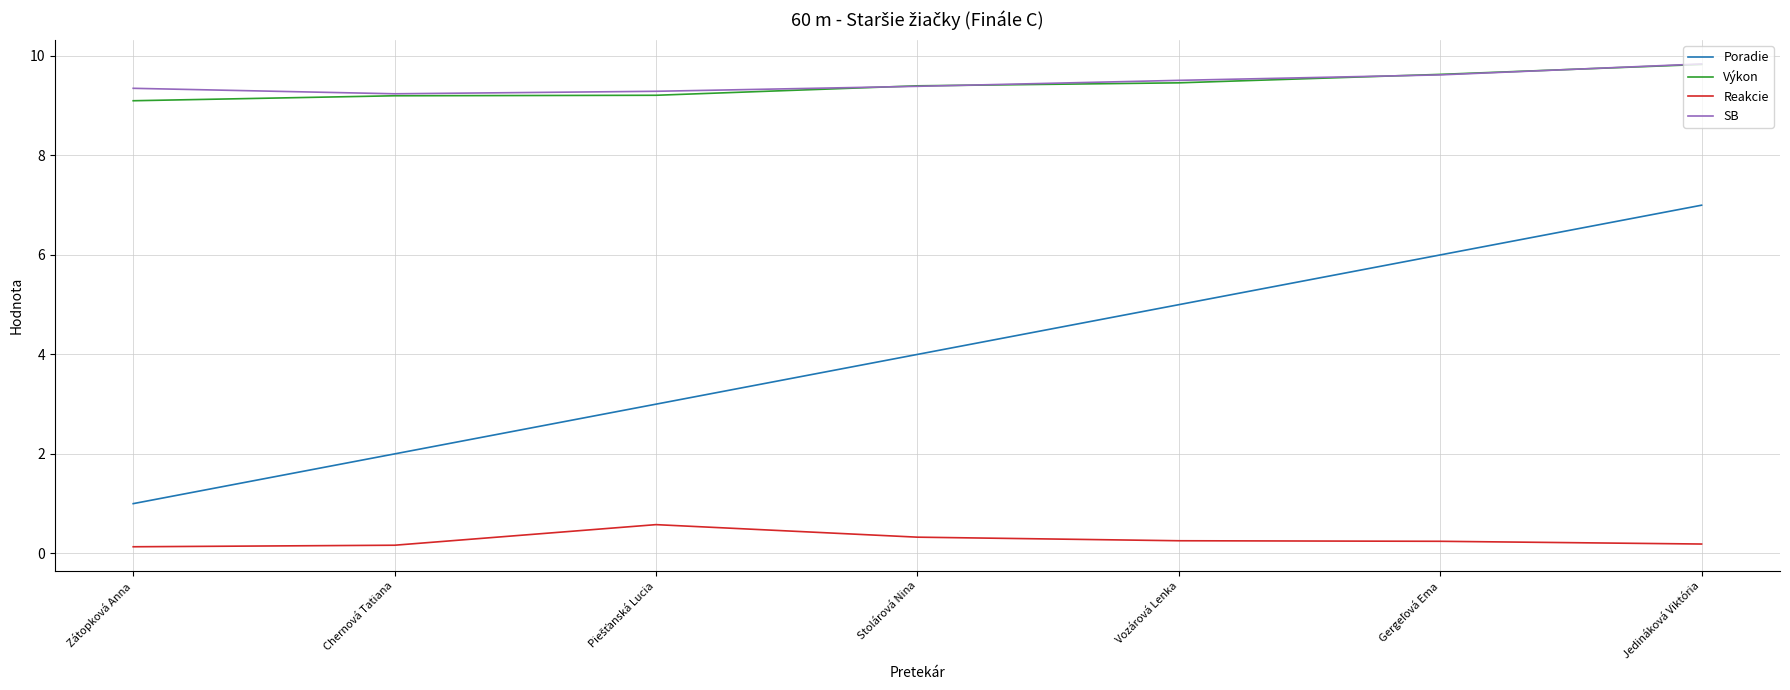

Is it true that Poradie equals 7.0 at Jedináková Viktória?

True